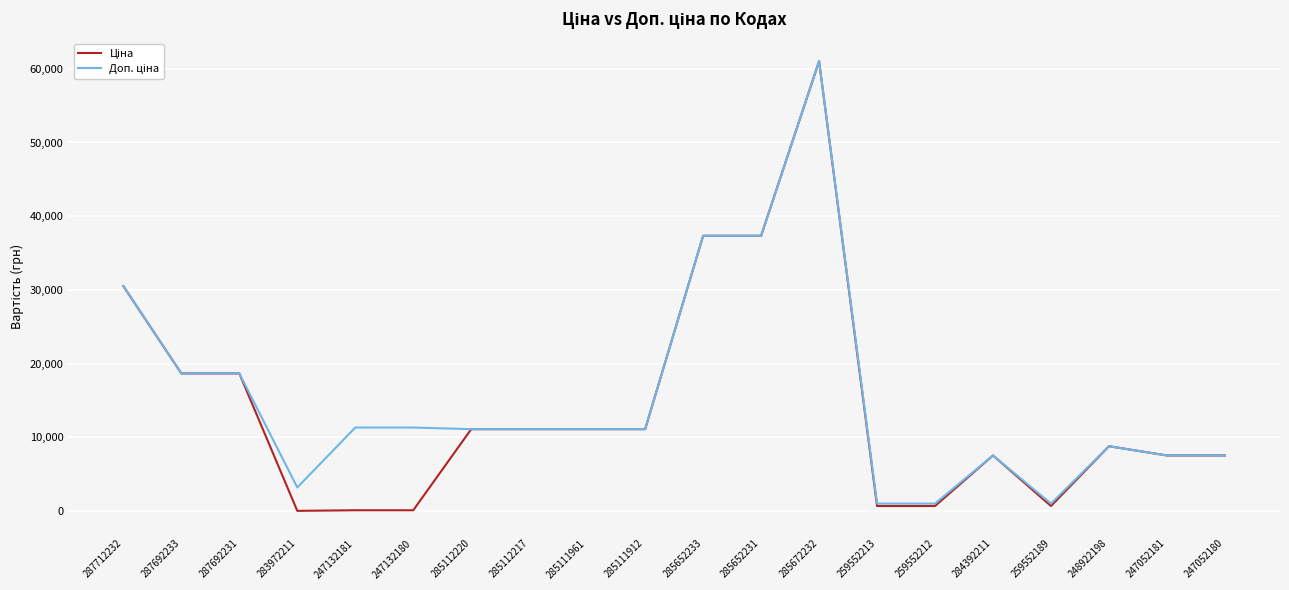

What is the greatest value displayed?

61024.7